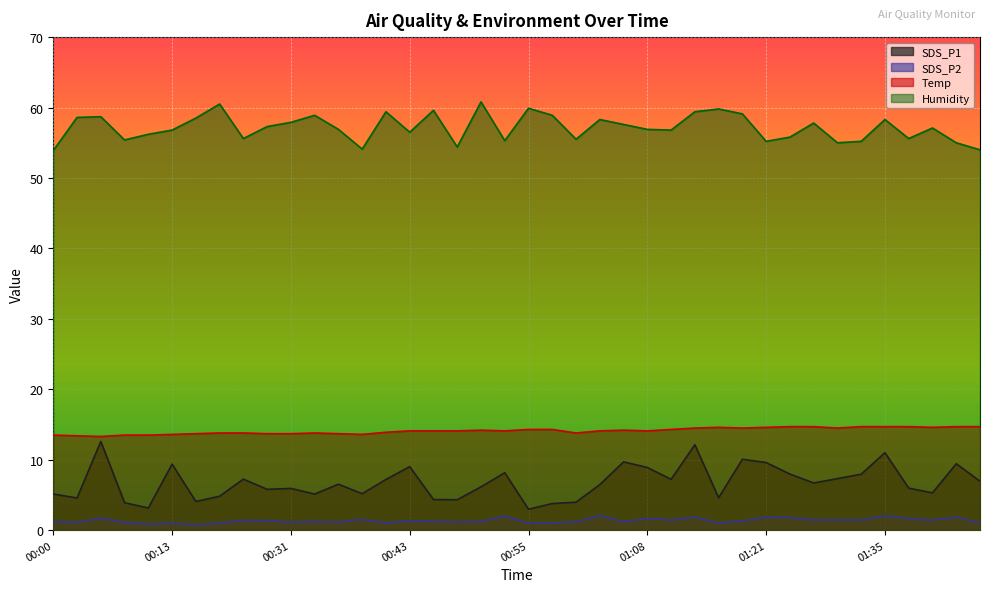

True or false: Temp and SDS_P2 intersect in this chart.

False